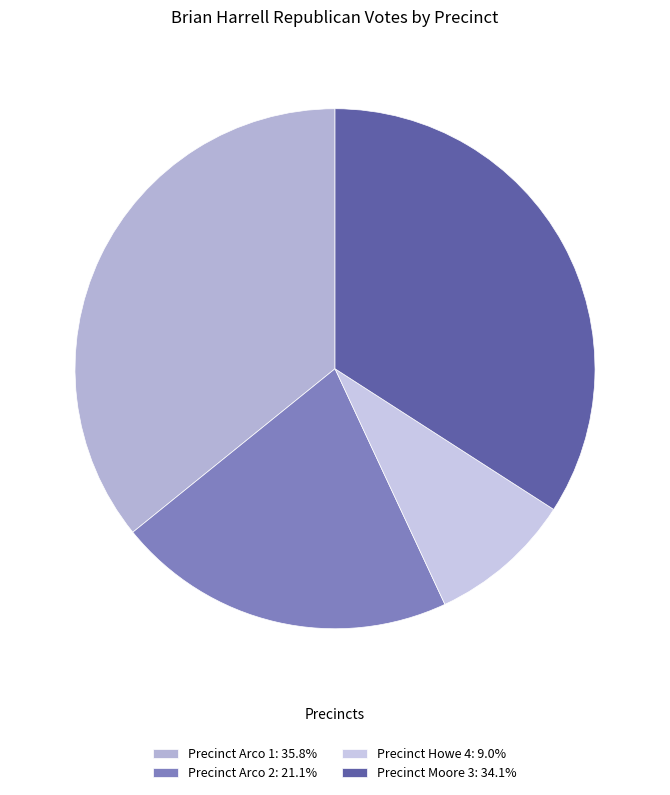

What is the smallest slice in the pie chart?

Precinct Howe 4